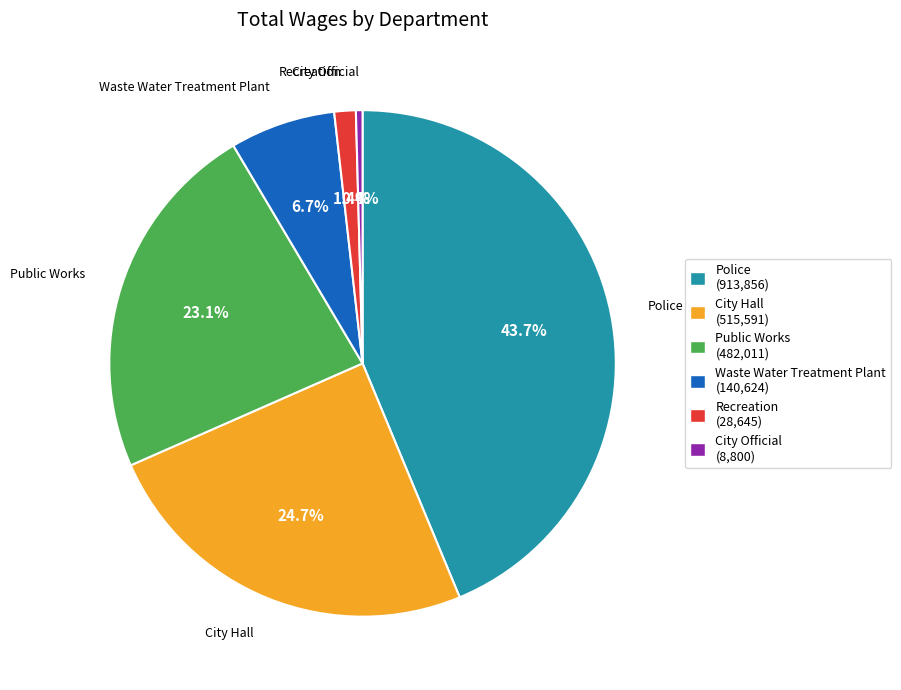

Between Recreation (28,645) and City Hall (515,591), which is larger?

City Hall (515,591)